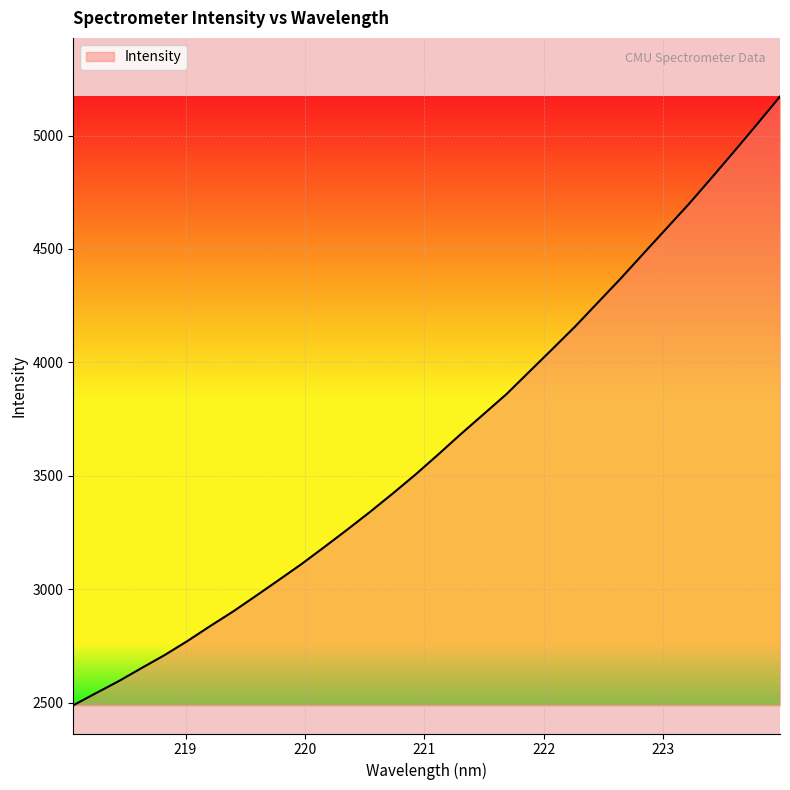

What is the greatest value displayed?

5171.9